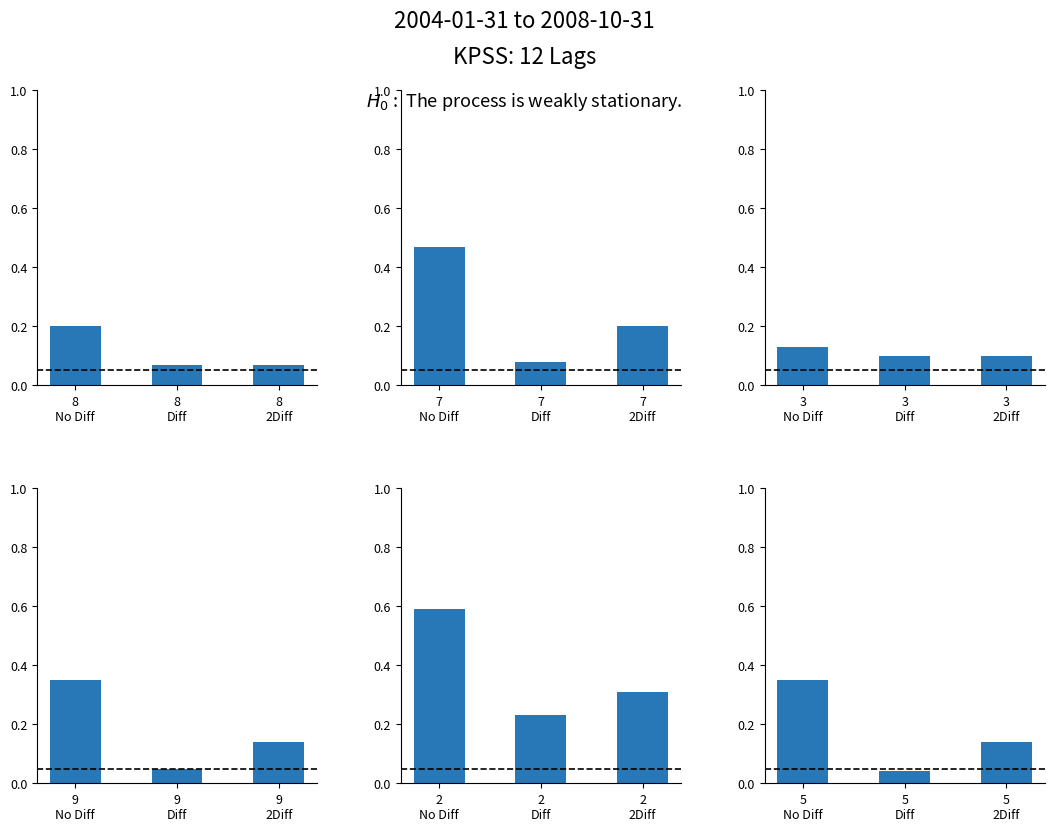

Is the value of col_9 at 8
2Diff greater than the value of col_4 at 8
Diff?

Yes